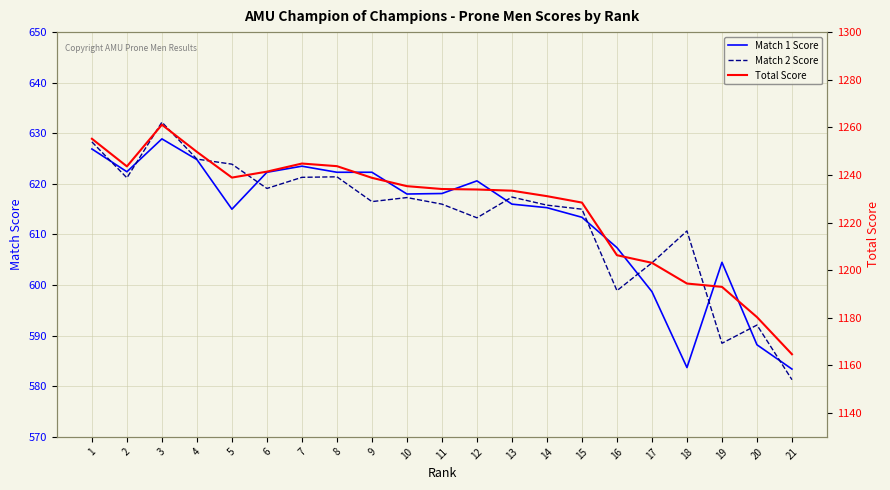

Which category has the highest value in the Total Score series?

3